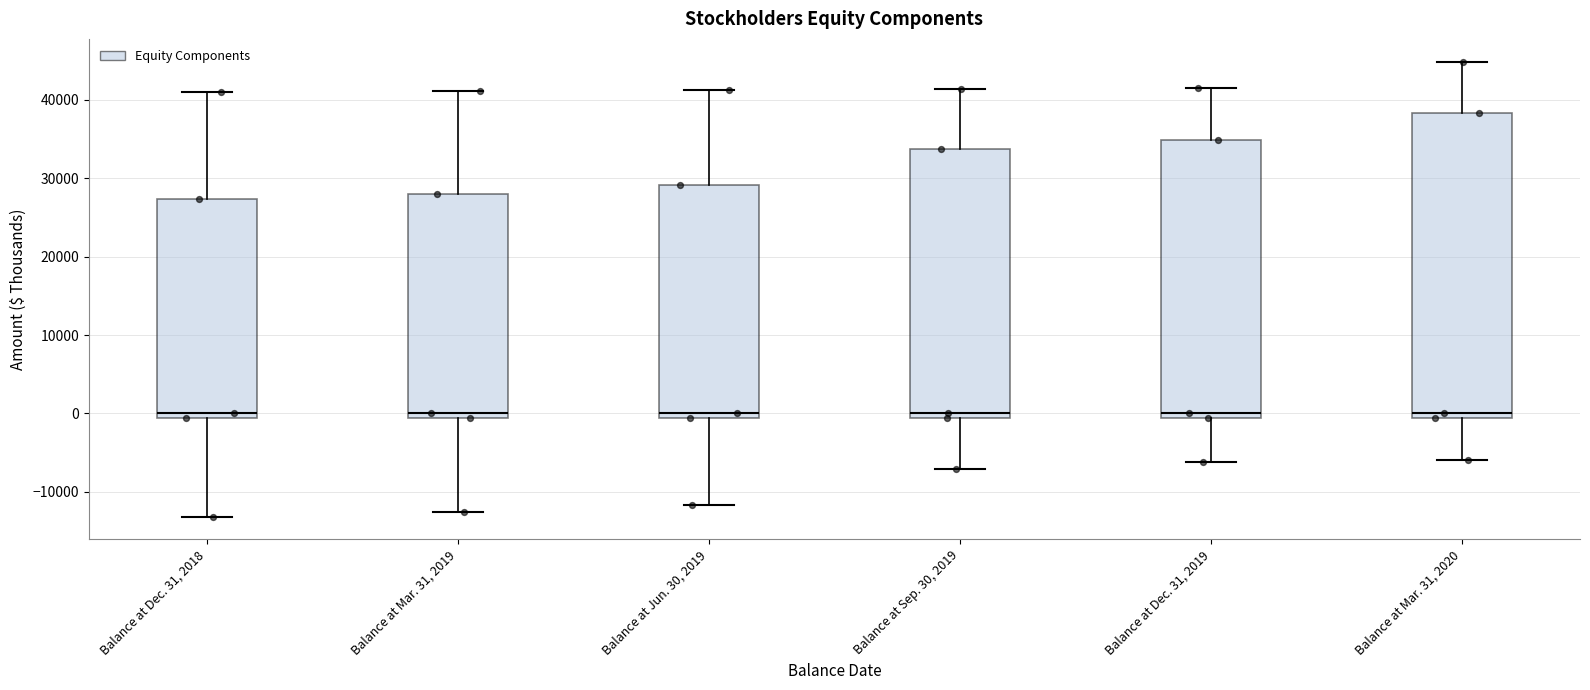

Which box is the tallest, from its lower edge to its upper edge?

Balance at Mar. 31, 2020